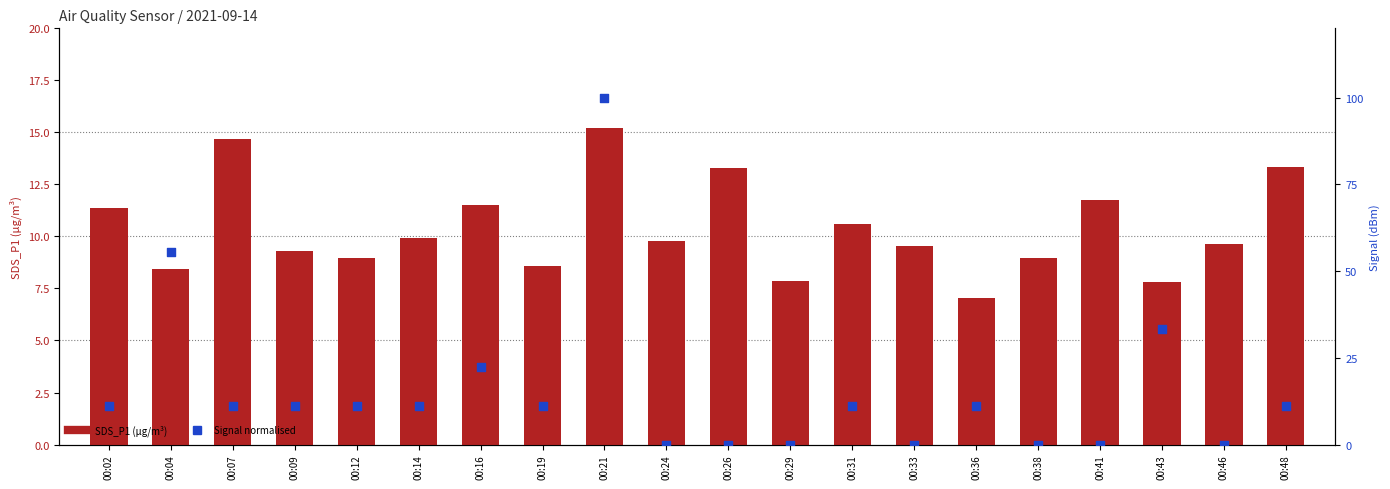

What is the total value across all series at 00:16?

33.7